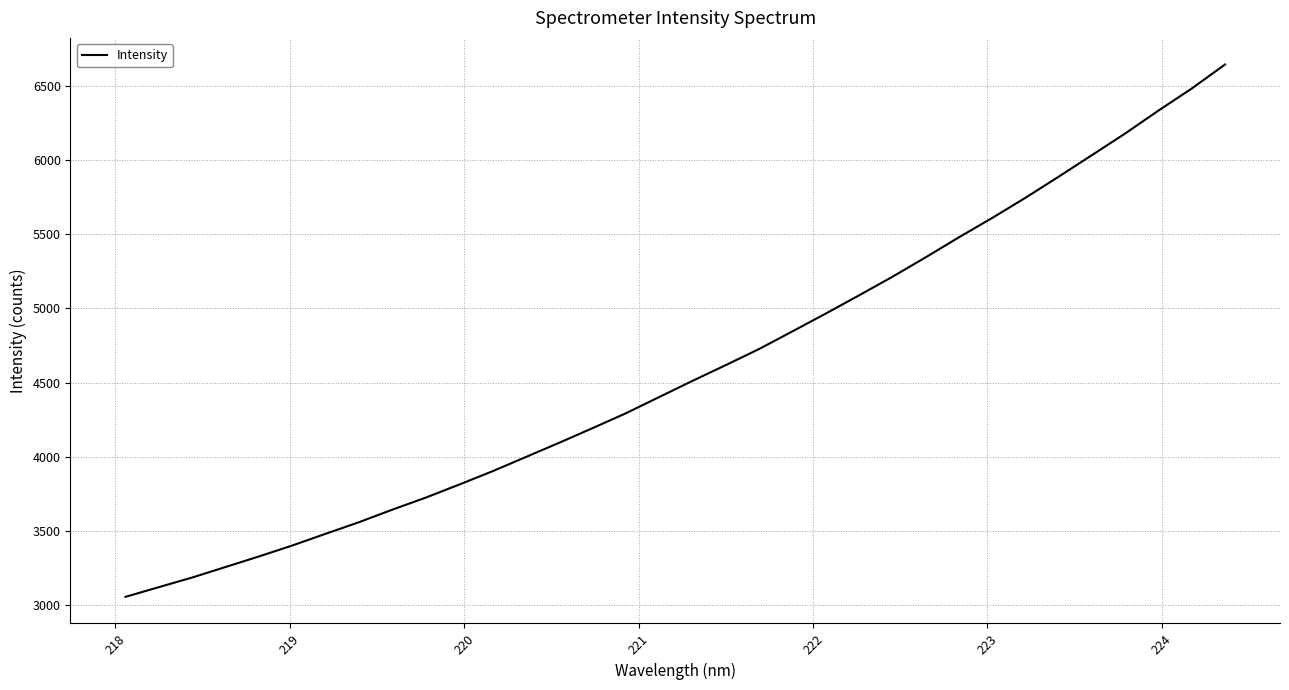

What is the greatest value displayed?

6646.1